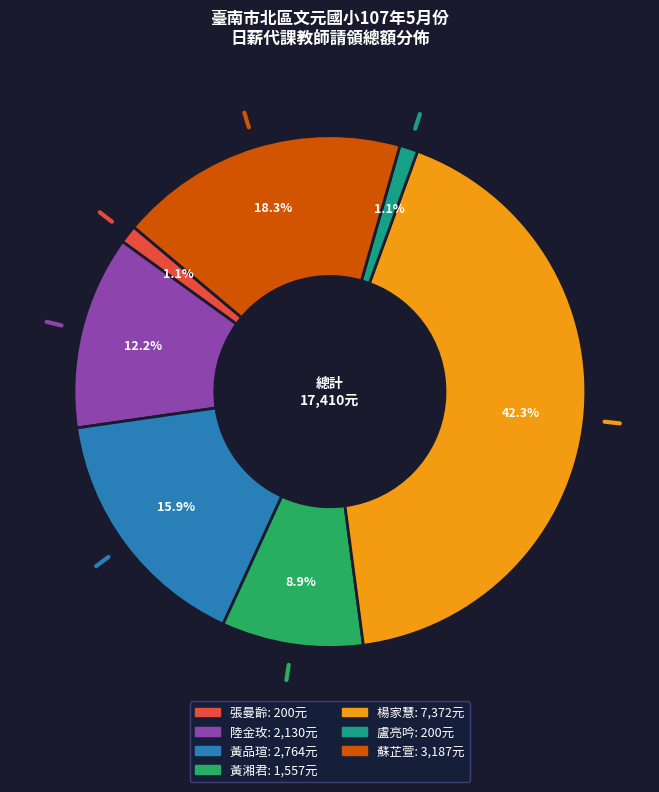

Which category has the biggest portion of the pie?

楊家慧